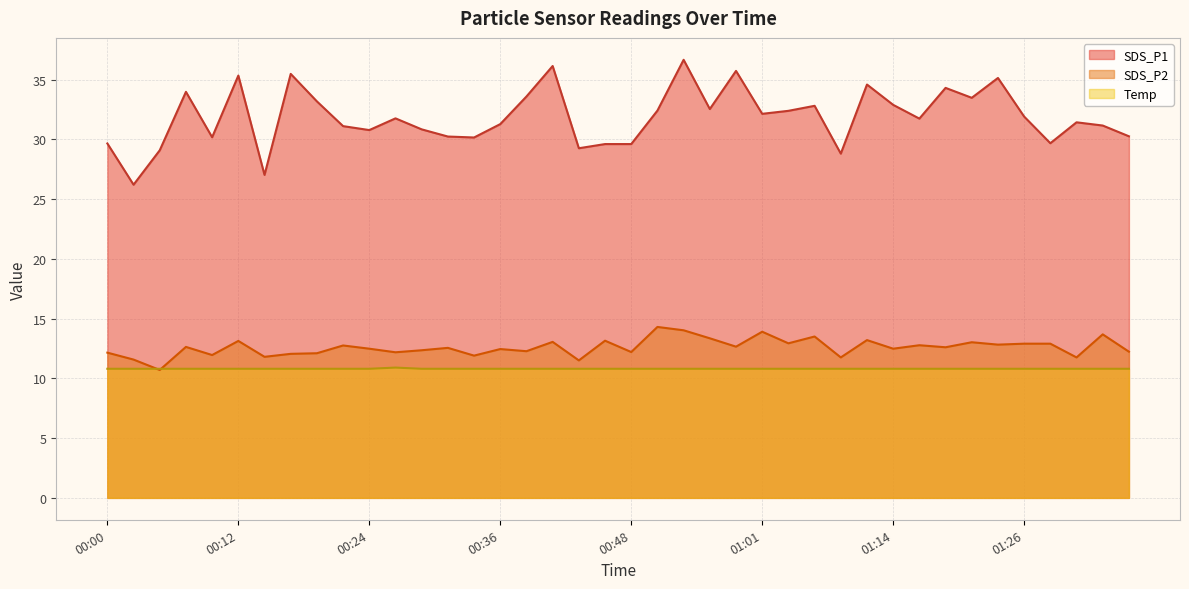

What is the label of the 12th point from the left?

00:26